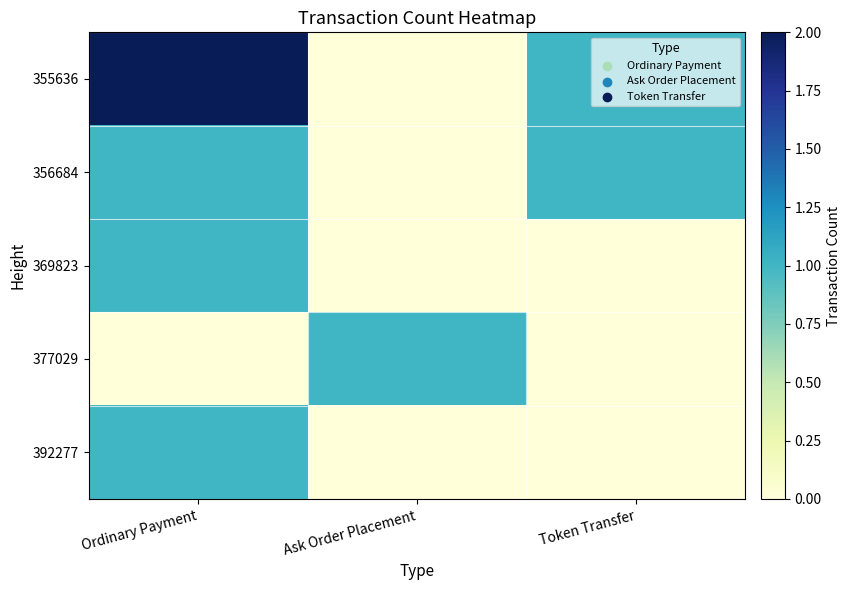

What is the greatest value displayed?

2